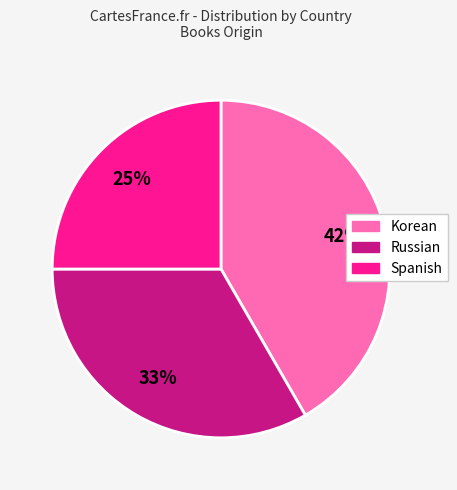

To the nearest percent, what is the average slice percentage?

33%